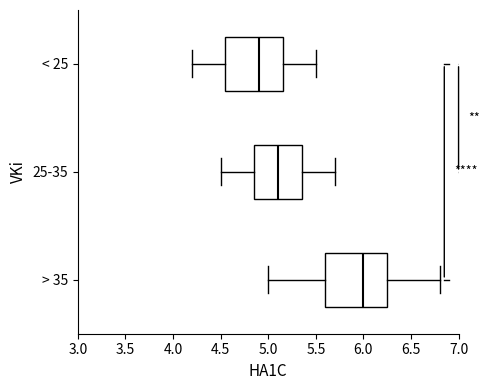

Reading bottom to top, read every box against the x-axis: the position of its median line, the range the box covers, and the ends of its whiskers. The values are not printed on the chart, so give them approximately, as read against the axis.

> 35: median 6.00, box 5.60 to 6.25, whiskers 5.00 to 6.80
25-35: median 5.10, box 4.85 to 5.35, whiskers 4.50 to 5.70
< 25: median 4.90, box 4.55 to 5.15, whiskers 4.20 to 5.50